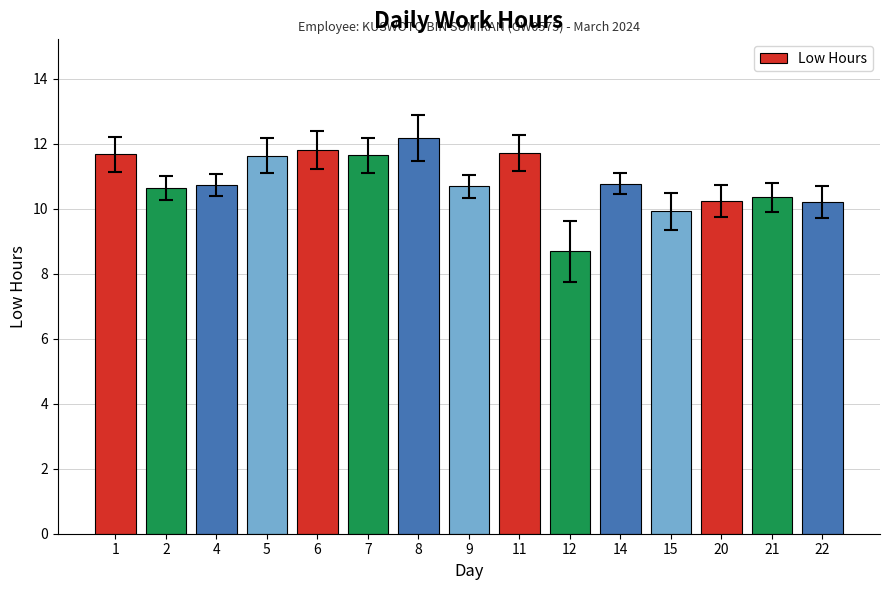

Between 6 and 21, which is larger?

6